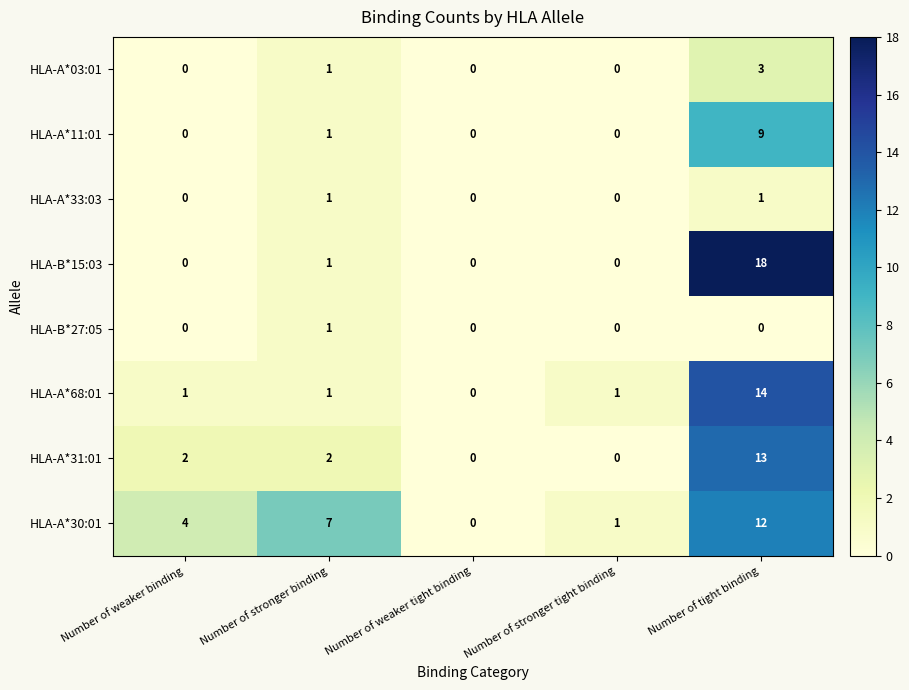

What is the total value across all series at Number of stronger binding?

15